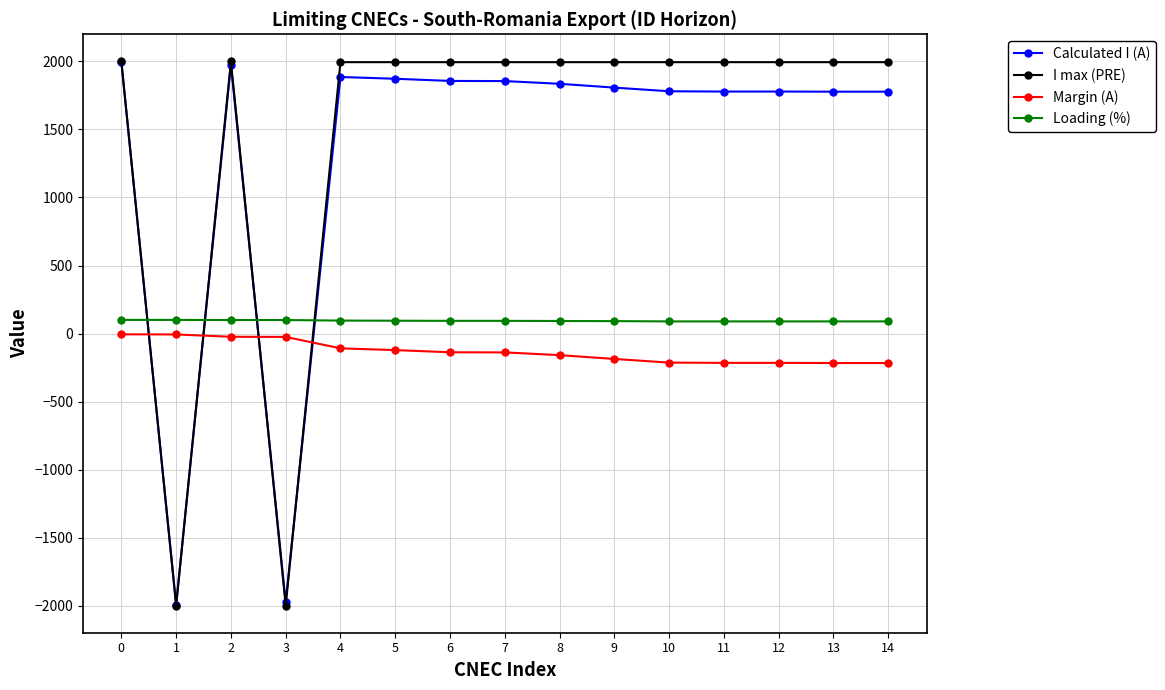

Does the chart display data point markers on the line(s)?

Yes